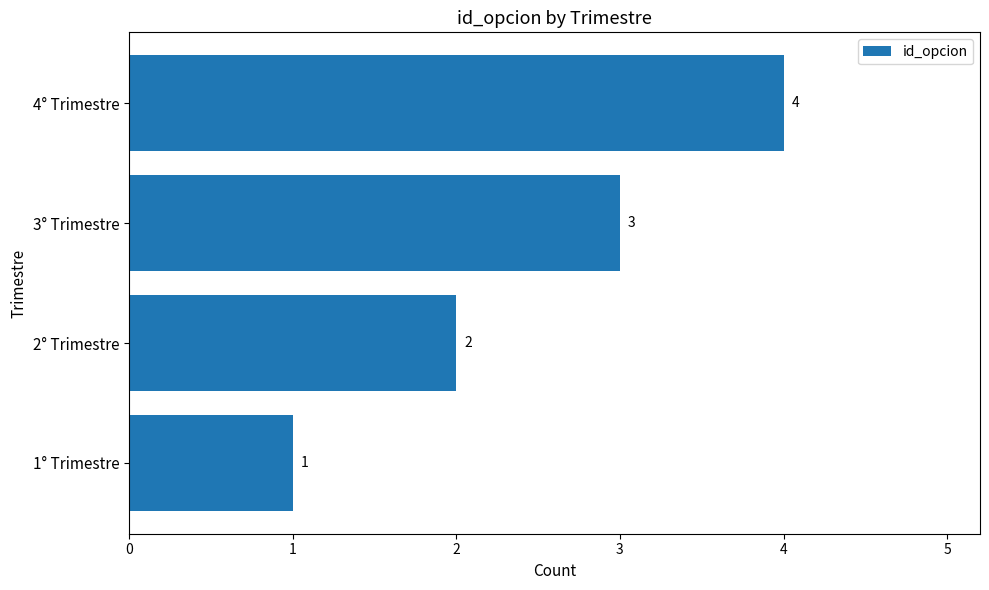

Is it true that the value at 2° Trimestre is 3?

False